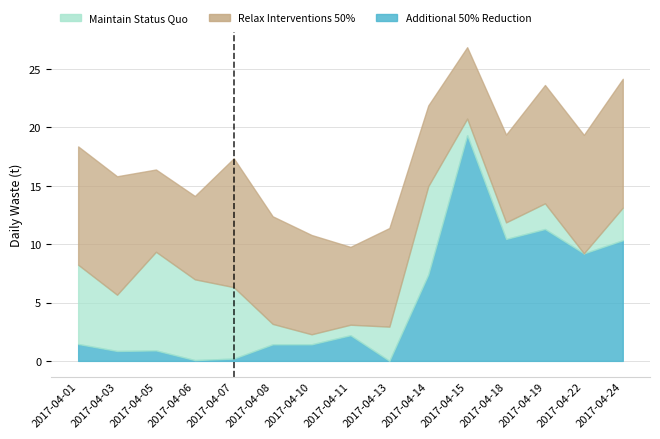

How many lines are shown in the chart?

3